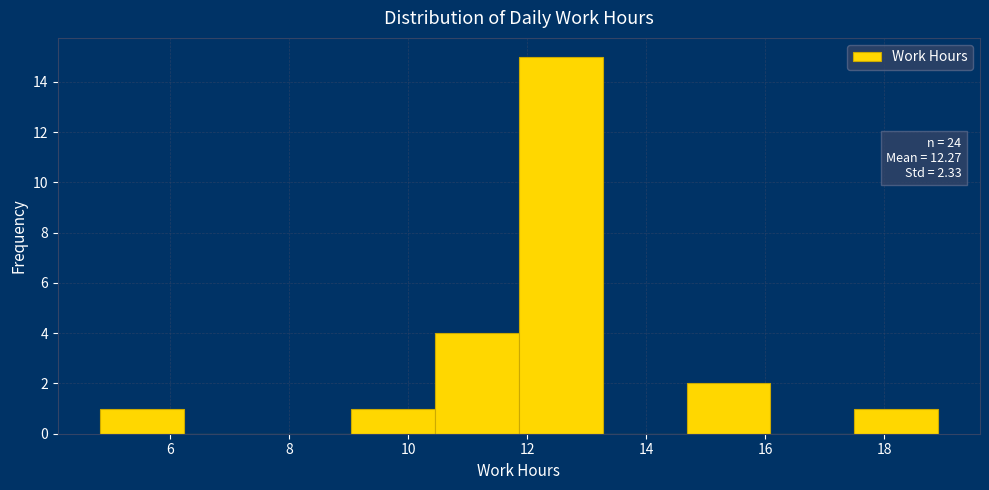

Which range on the x-axis has the tallest bar?

11.8 to 13.2